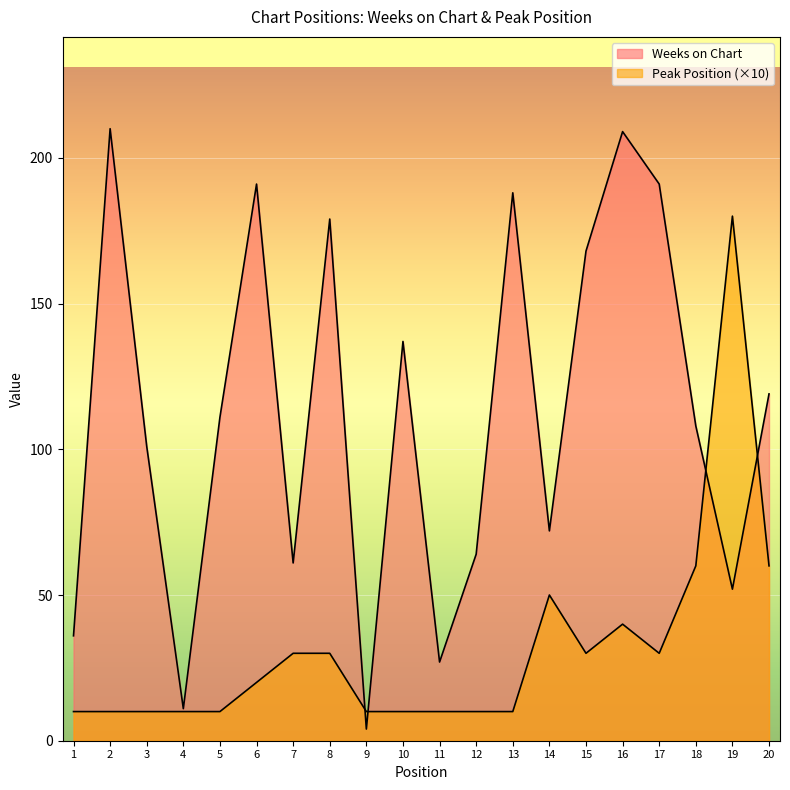

What is the sum of all Weeks on Chart values?

2239